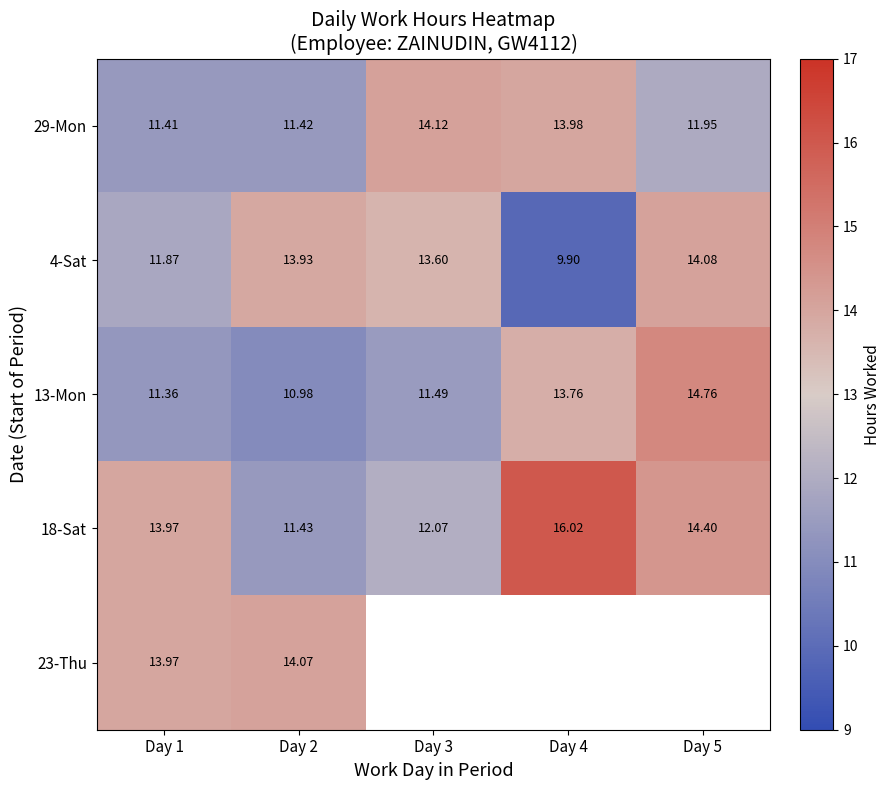

What is the highest value of the 18-Sat series?

16.0